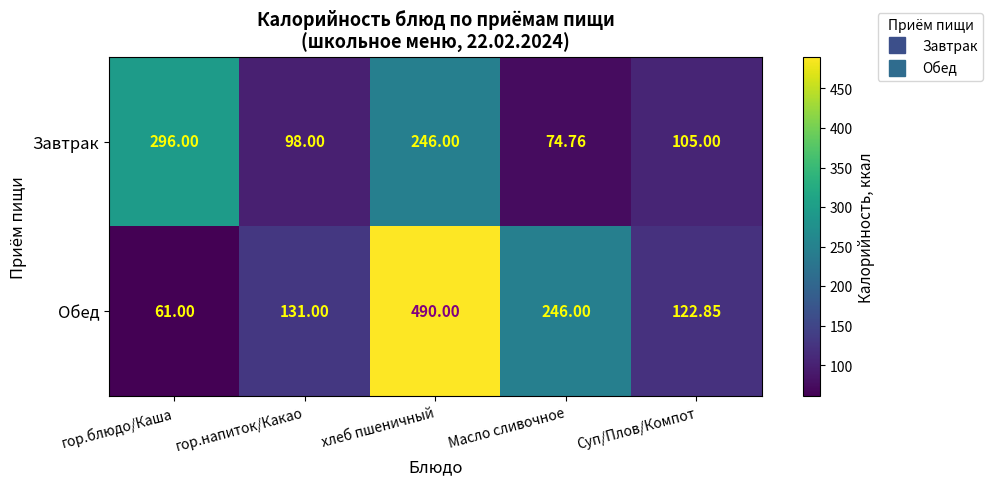

Between гор.блюдо/Каша and Суп/Плов/Компот, which series saw the biggest shift?

Завтрак